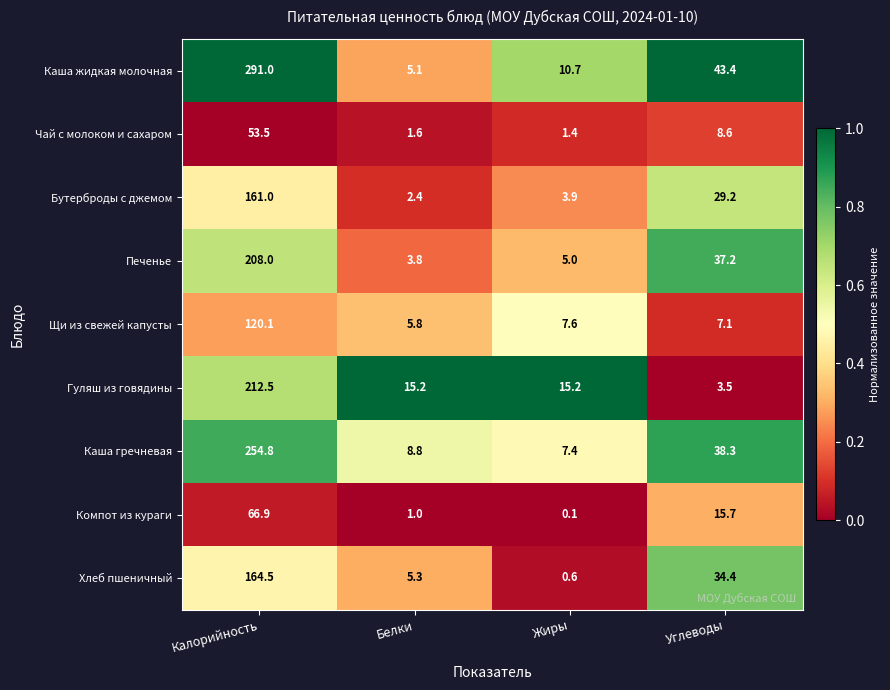

Which series changed the most between Жиры and Углеводы?

Хлеб пшеничный